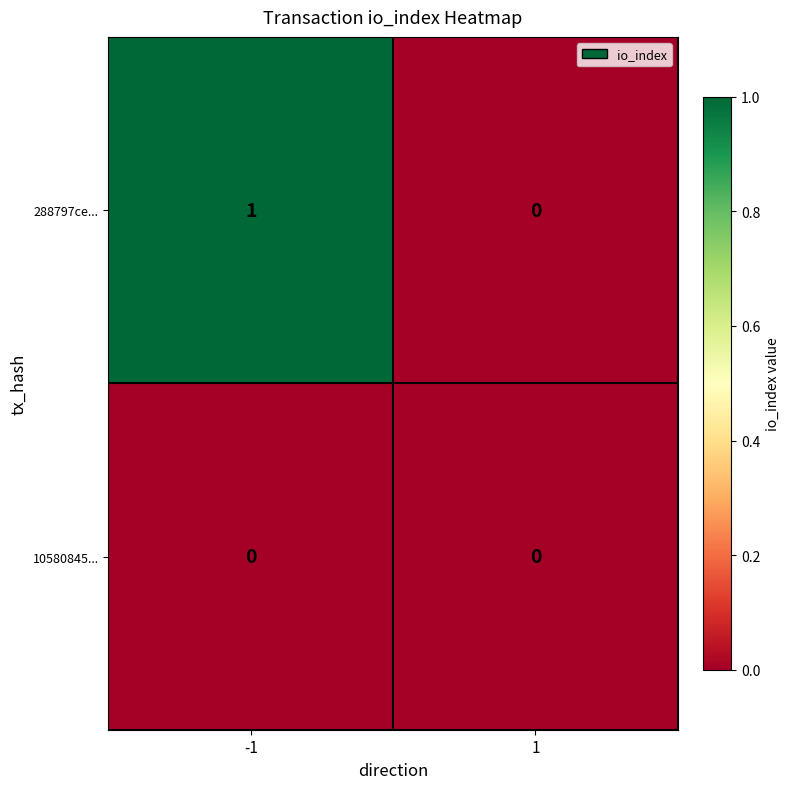

Reading left to right, list all the values displayed in this chart.

288797ce...: 1	0
10580845...: 0	0